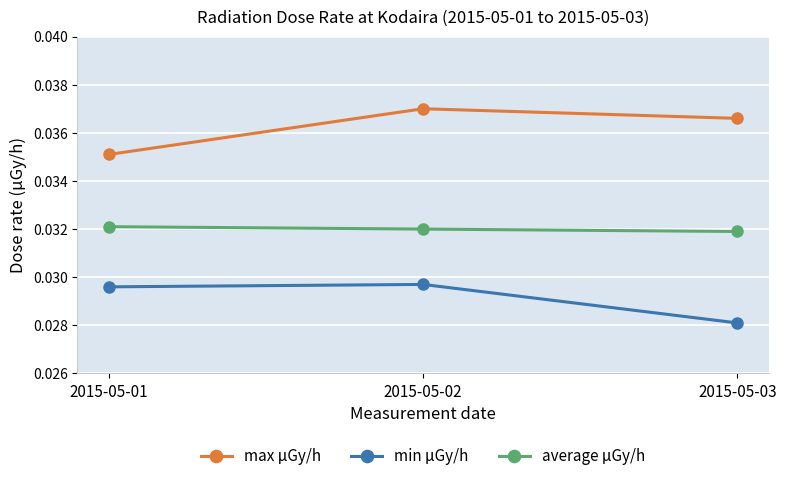

What is the sum of all average μGy/h values?

0.1